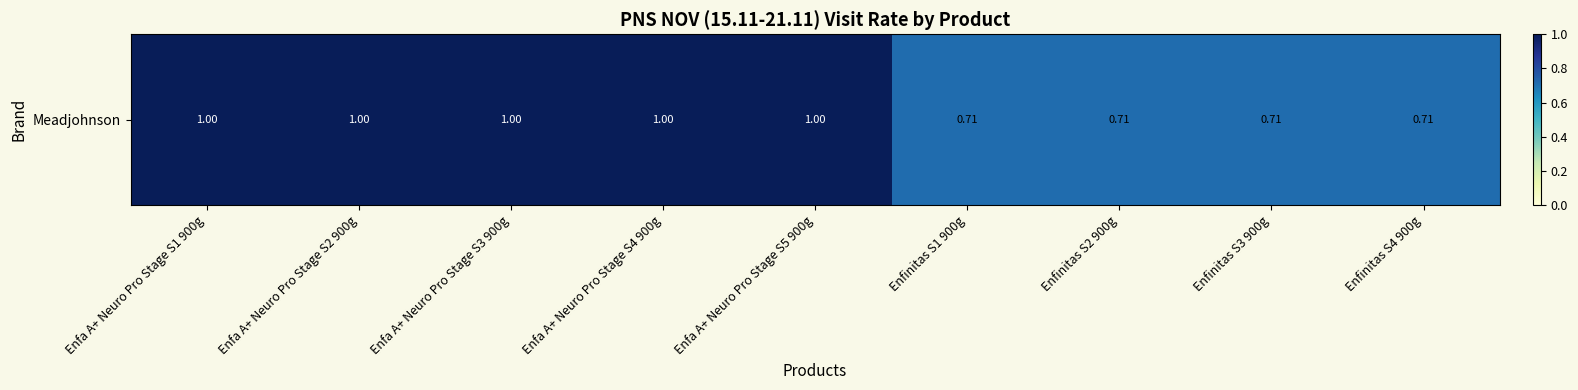

Reading left to right, transcribe all the data shown in this chart.

Enfa A+ Neuro Pro Stage S1 900g=1.0	Enfa A+ Neuro Pro Stage S2 900g=1.0	Enfa A+ Neuro Pro Stage S3 900g=1.0	Enfa A+ Neuro Pro Stage S4 900g=1.0	Enfa A+ Neuro Pro Stage S5 900g=1.0	Enfinitas S1 900g=0.7	Enfinitas S2 900g=0.7	Enfinitas S3 900g=0.7	Enfinitas S4 900g=0.7